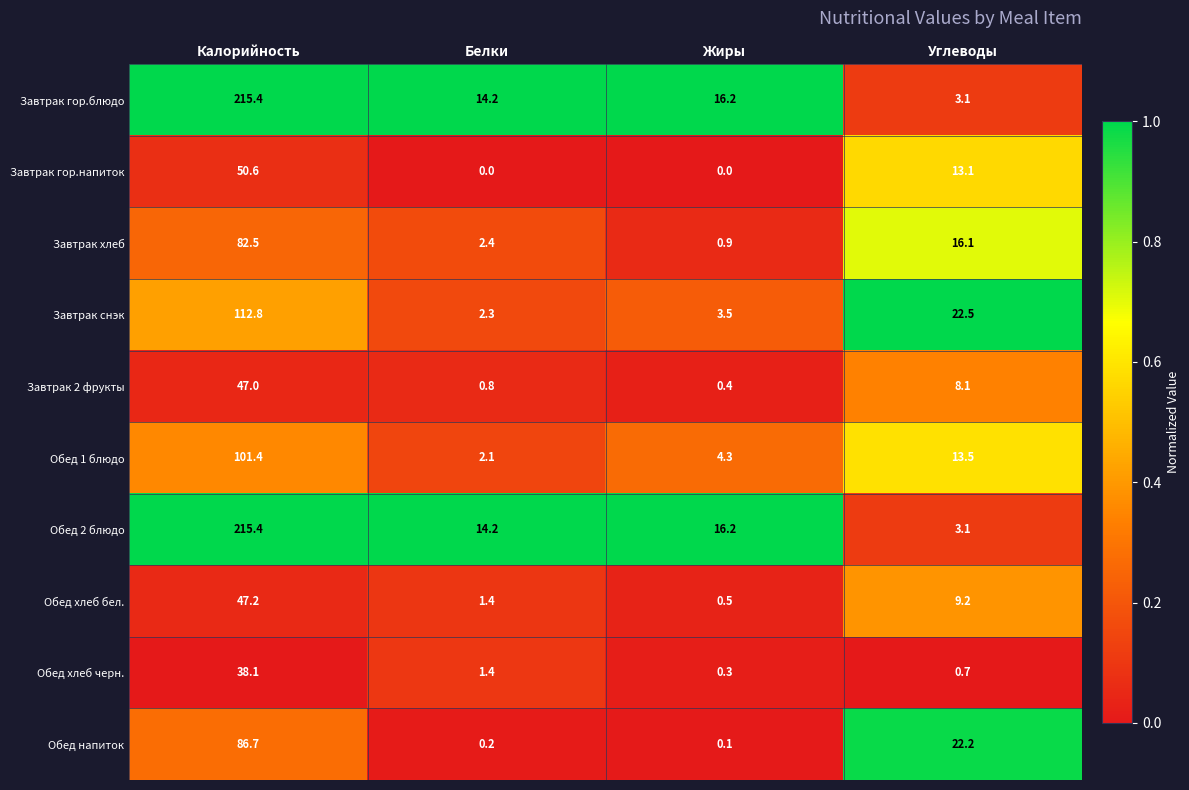

The value of Завтрак снэк at Углеводы is 14.3. True or false?

False